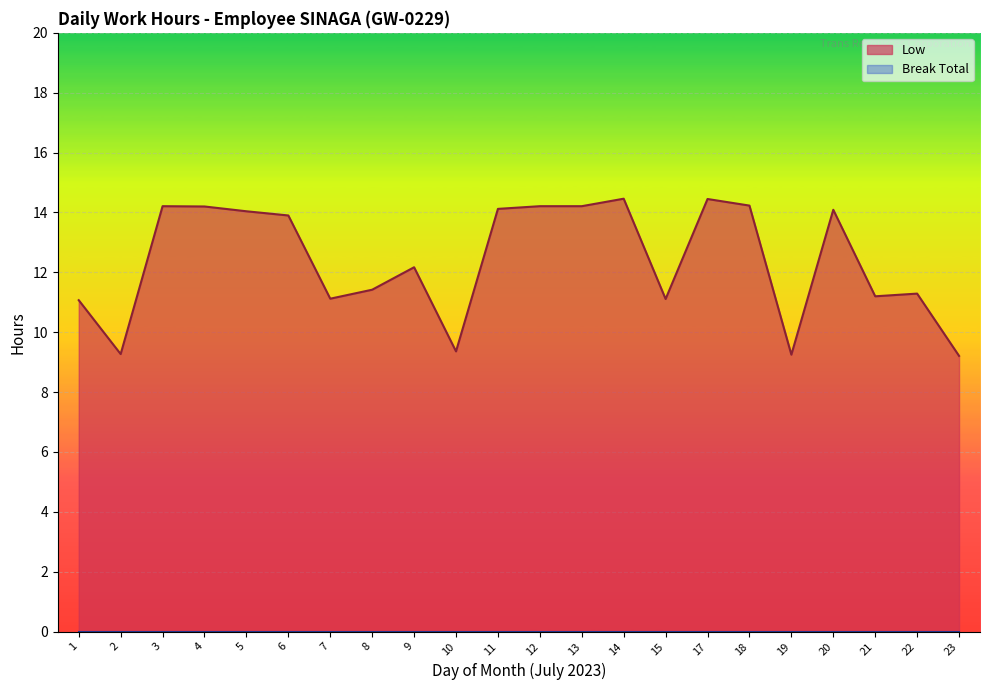

How many values are below 13?

11